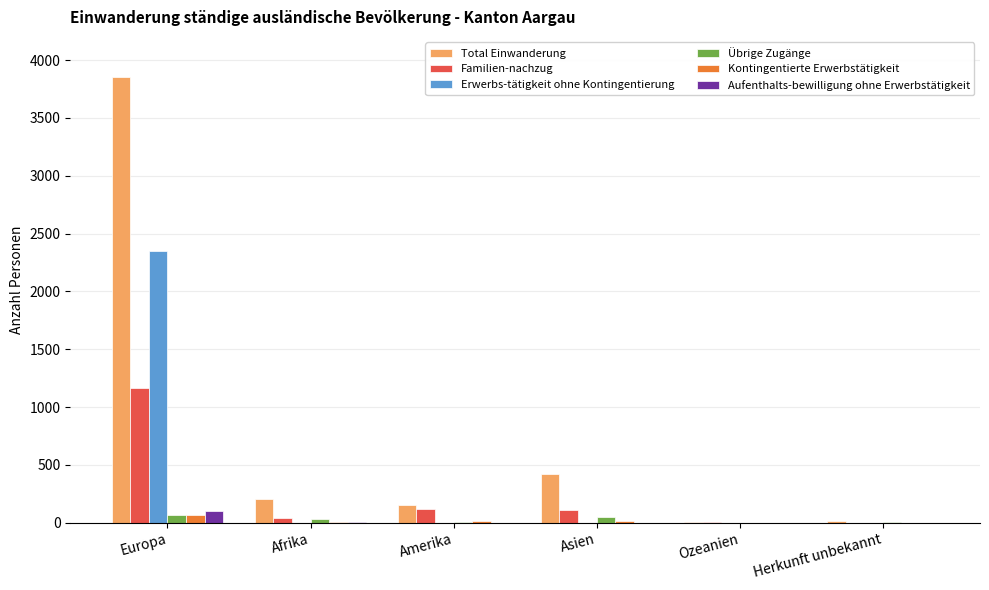

Which series has the largest total across all categories?

Total Einwanderung